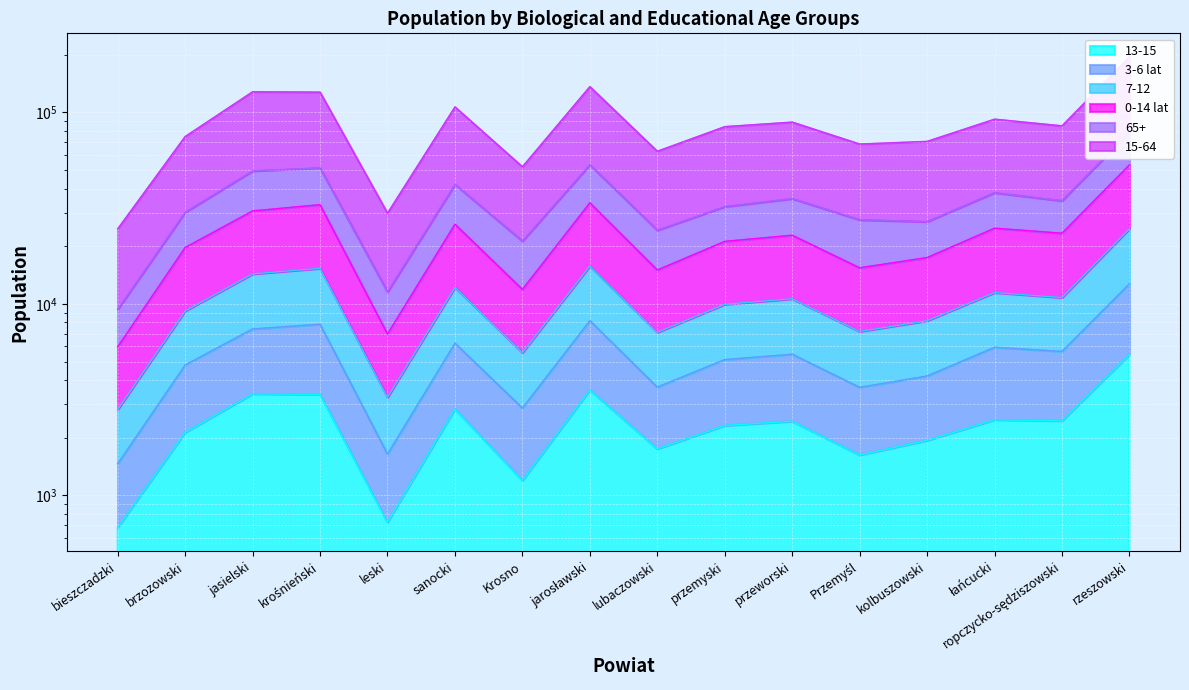

Count the number of categories in the chart.

16